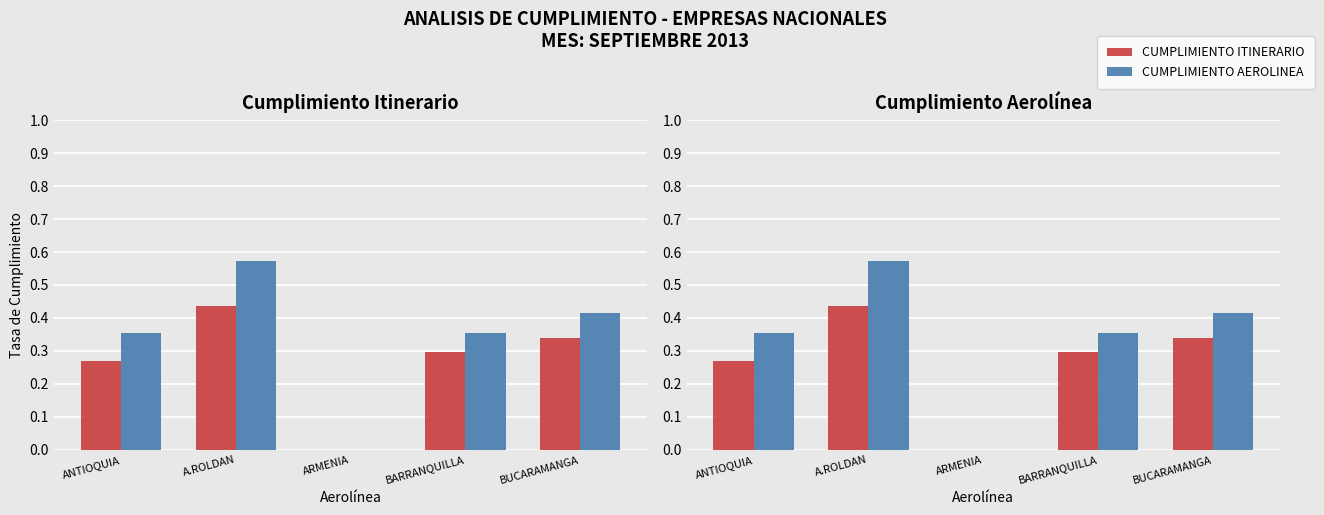

Reading right to left, transcribe all the data shown in this chart.

CUMPLIMIENTO ITINERARIO: 0.3	0.3	0.0	0.4	0.3
CUMPLIMIENTO AEROLINEA: 0.4	0.4	0.0	0.6	0.4